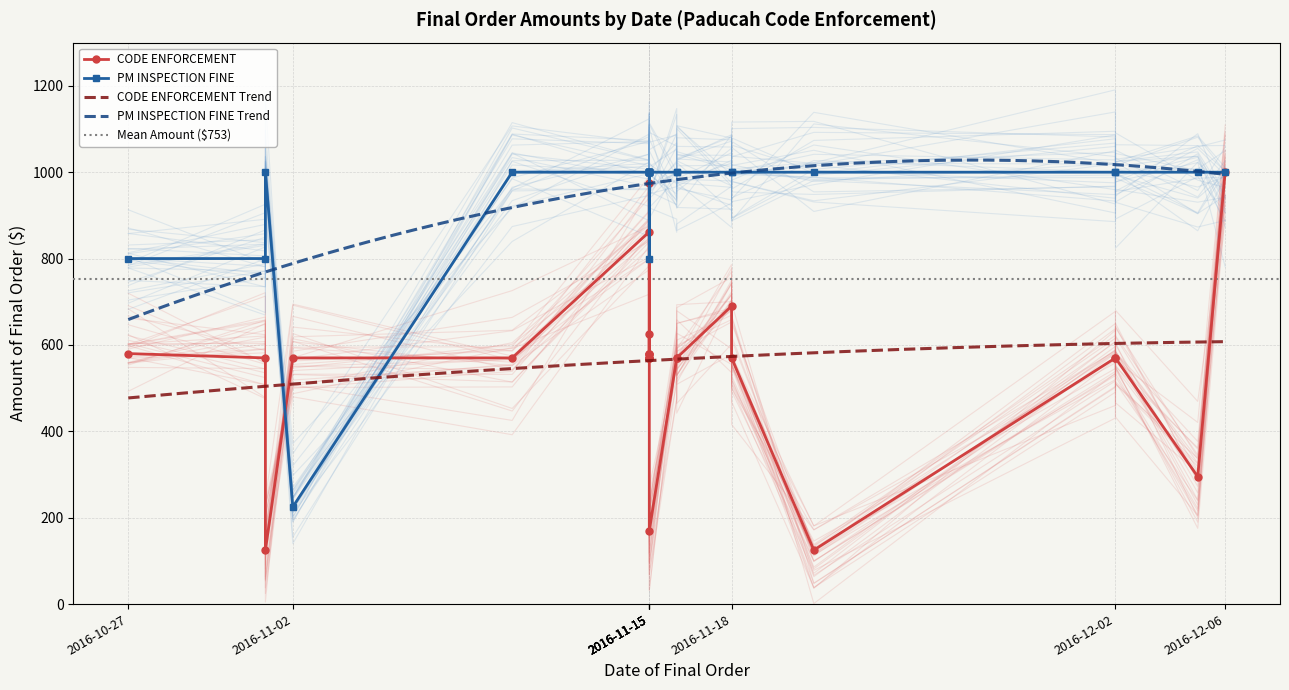

Between 2016-11-15 and 2016-12-02, which series saw the biggest shift?

CODE ENFORCEMENT